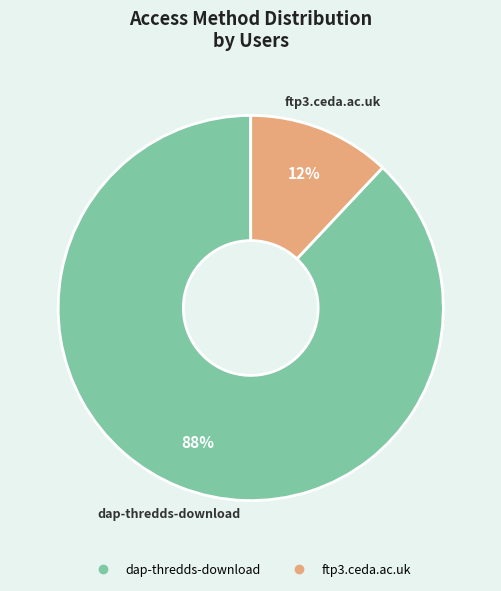

Does dap-thredds-download represent more than half of the total?

Yes